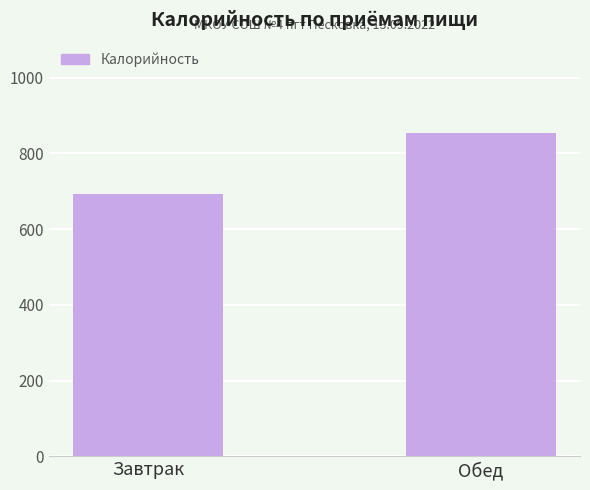

Count the number of values greater than 854.

1